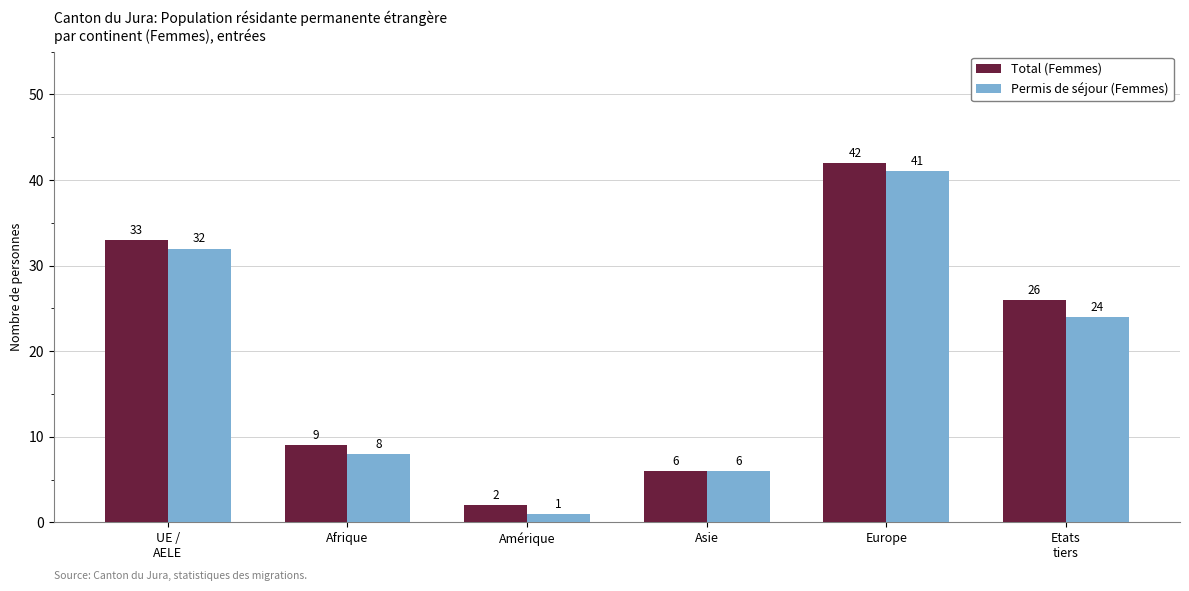

What is the maximum value shown in the chart?

42